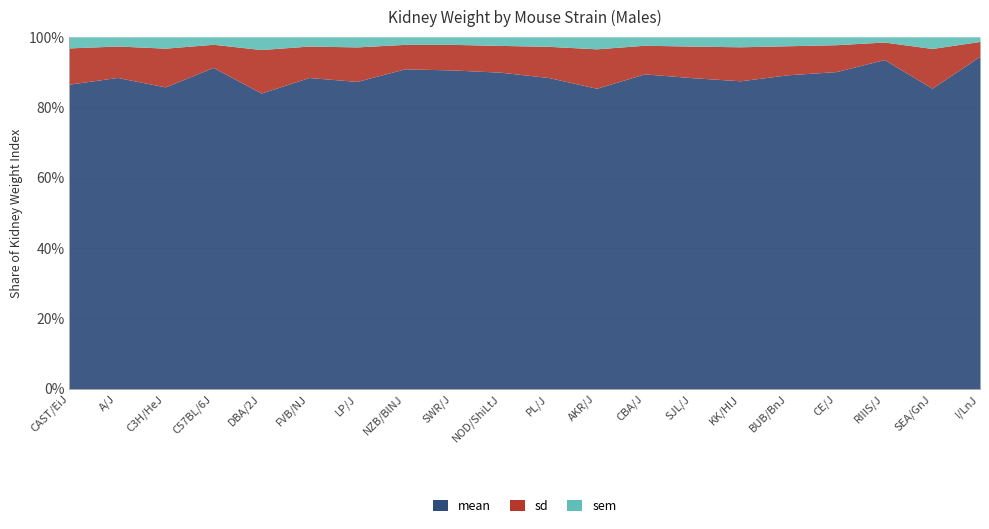

The sd series shows 0.0 at SEA/GnJ. True or false?

False